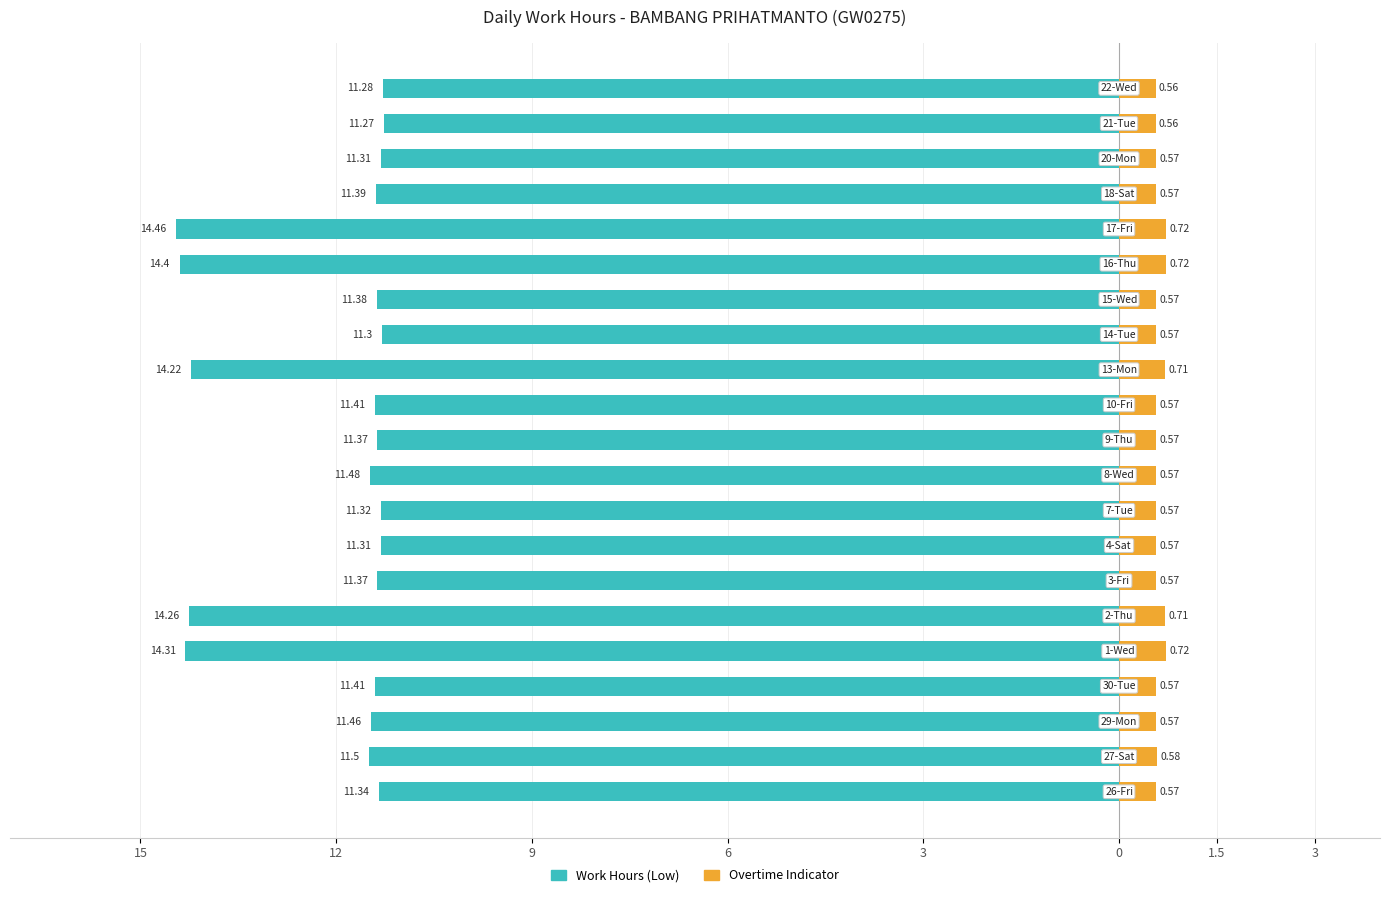

What is the sum of the Work Hours (Low) values at 8 and 0?

-25.6